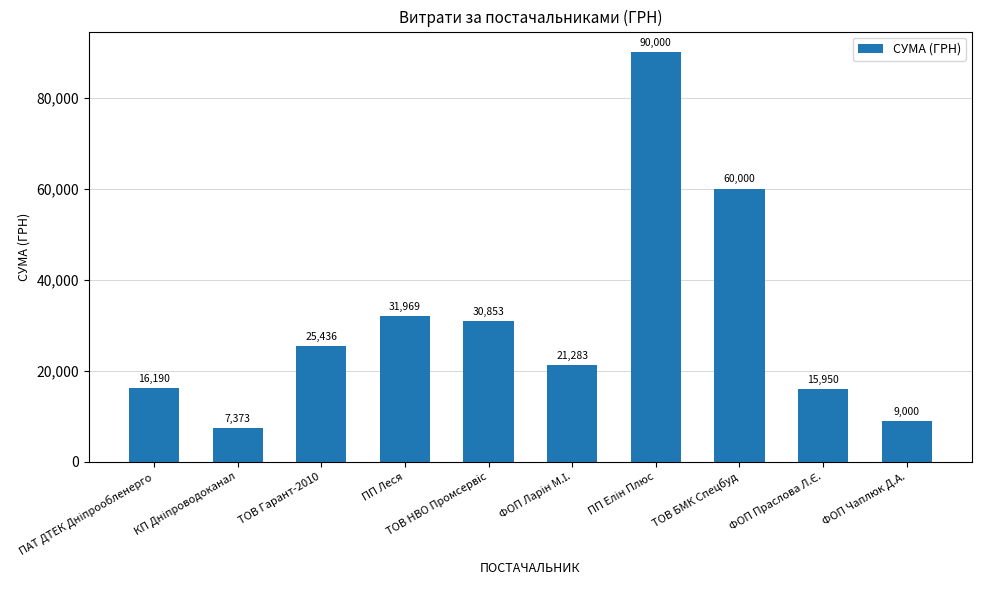

What value does the data have at ТОВ БМК Спецбуд?

60000.0